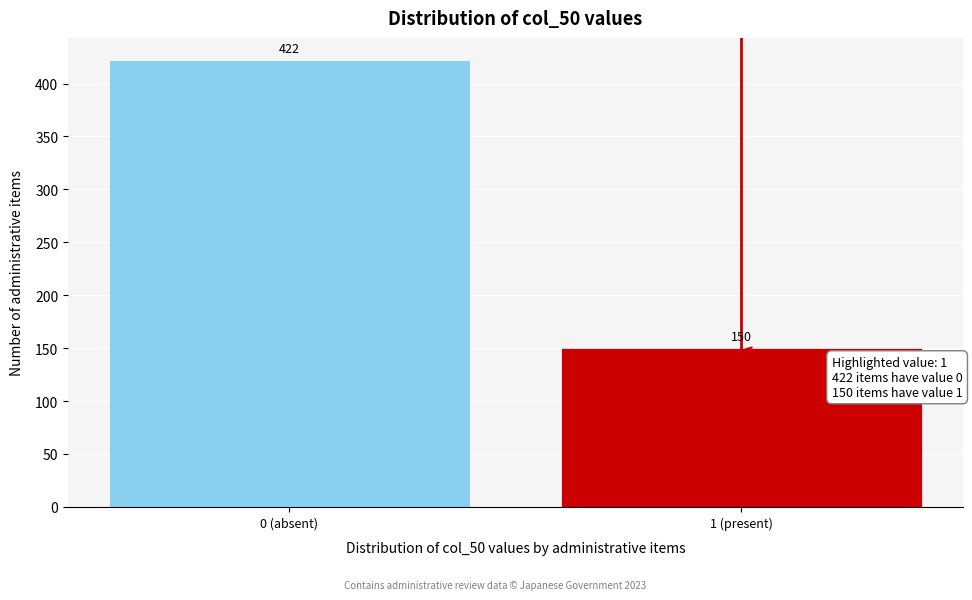

Reading left to right, what are all the values shown in this chart?

0 (absent)=422	1 (present)=150